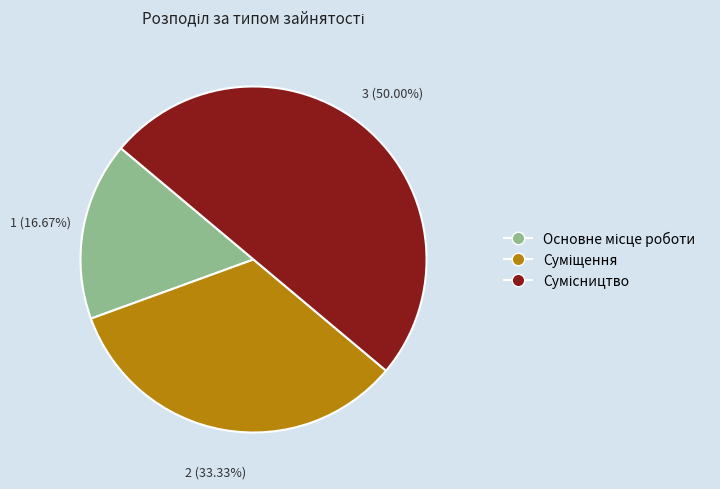

Is there a majority slice in this chart?

No